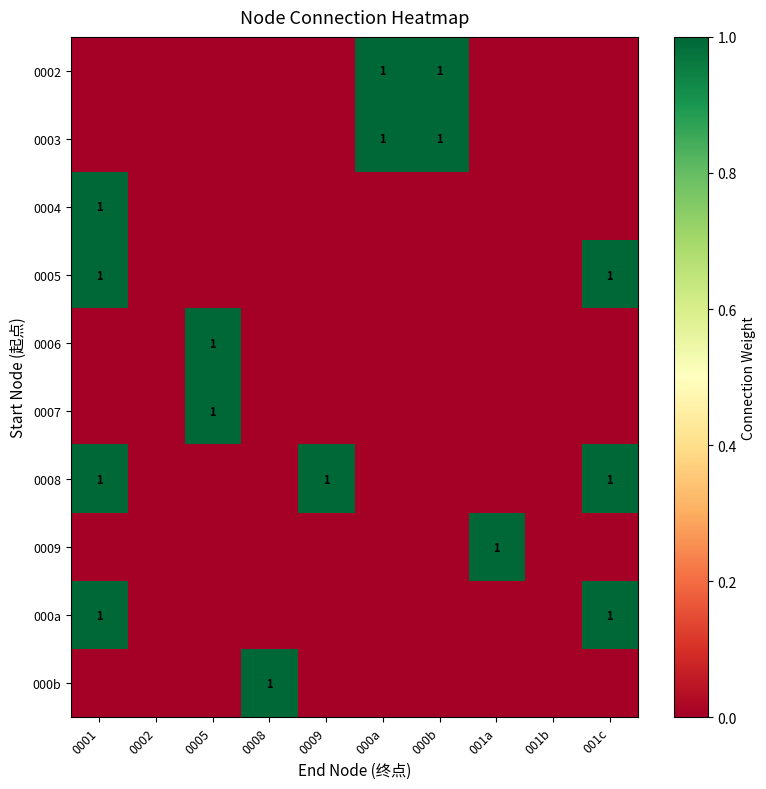

The value of 0008 at 001b is 0. True or false?

True